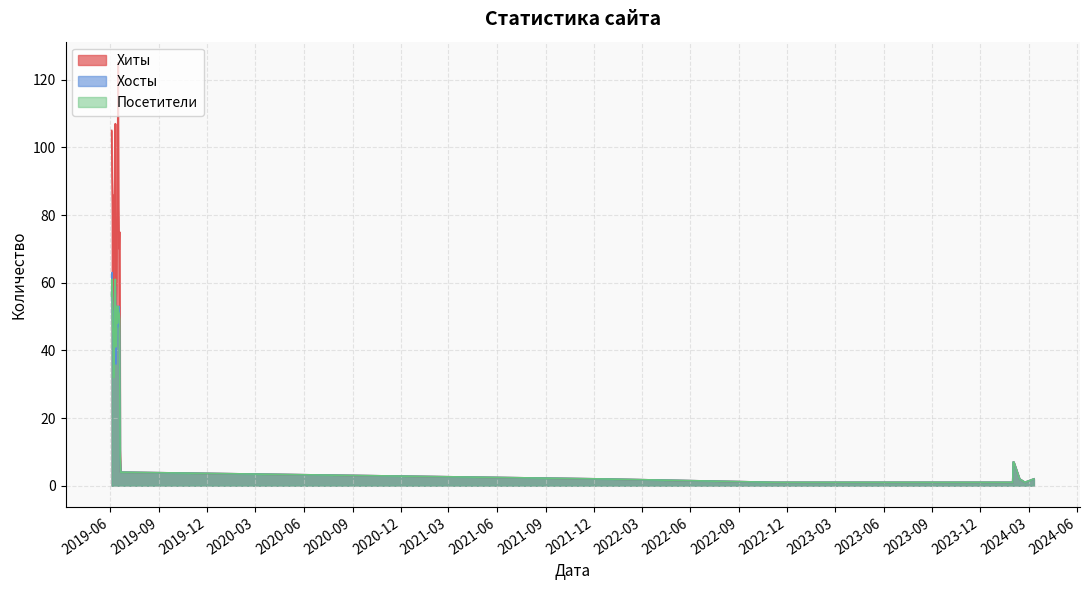

Between 2019-06-05 and 2024-01-25, which is larger?

2019-06-05